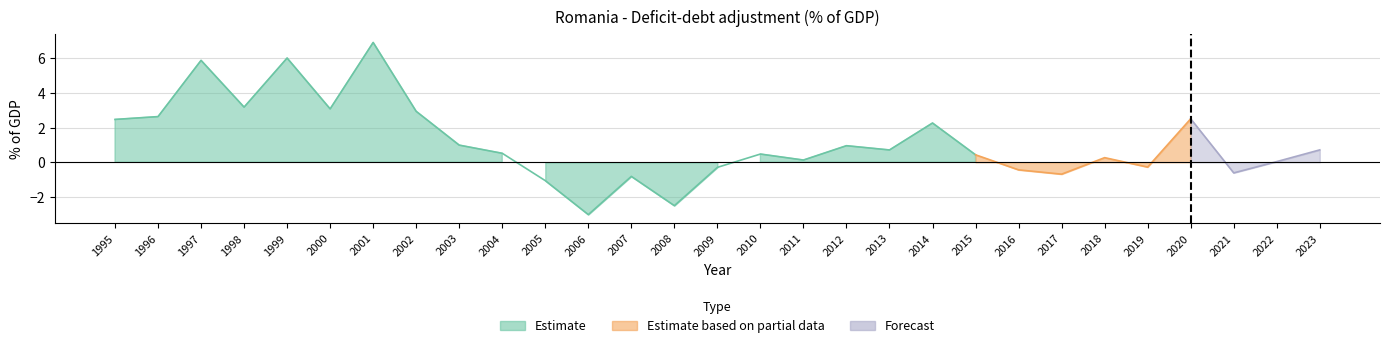

At which category does the chart reach its minimum across all series?

2006